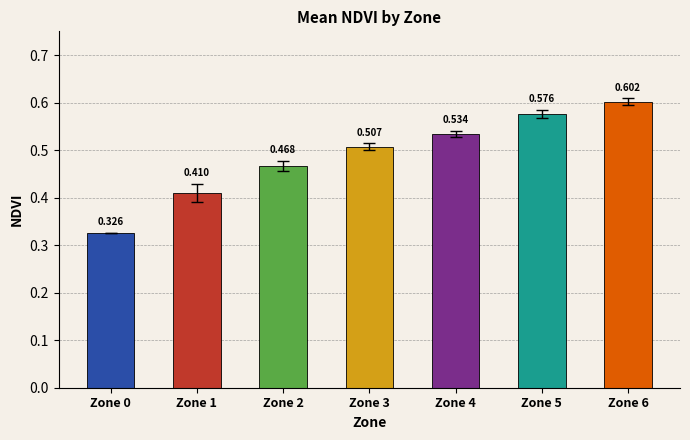

What is the sum of all values?

3.4